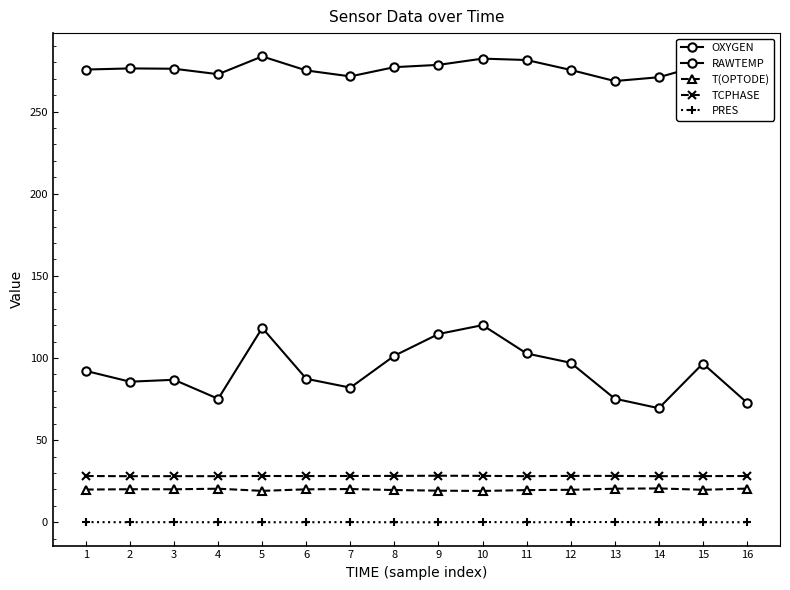

Is this an area chart (filled region under the line)?

No